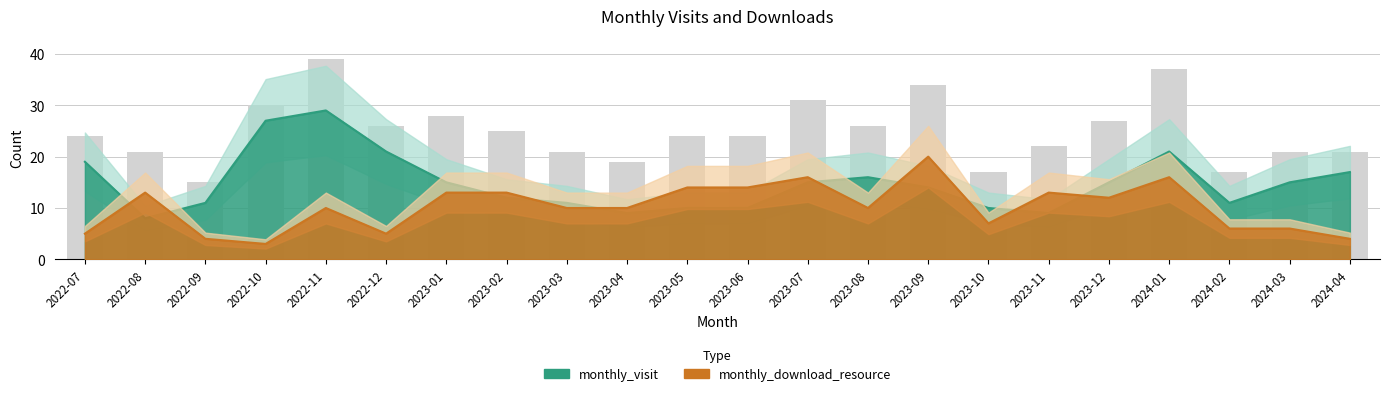

Where does the monthly_visit series first go above 15?

2022-07